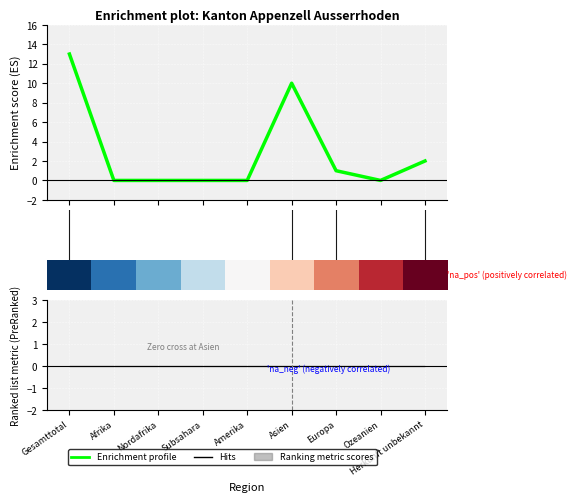

Does the chart display data point markers on the line(s)?

No